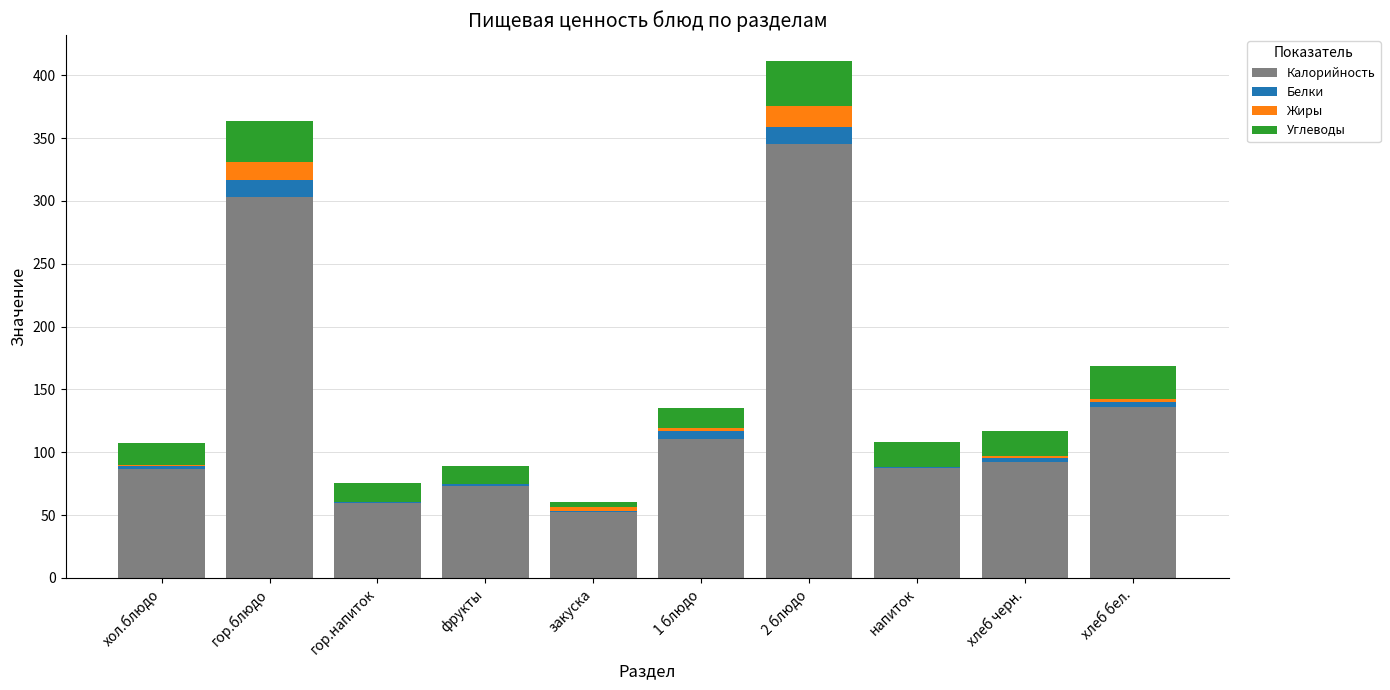

What is the maximum value for Калорийность?

345.4